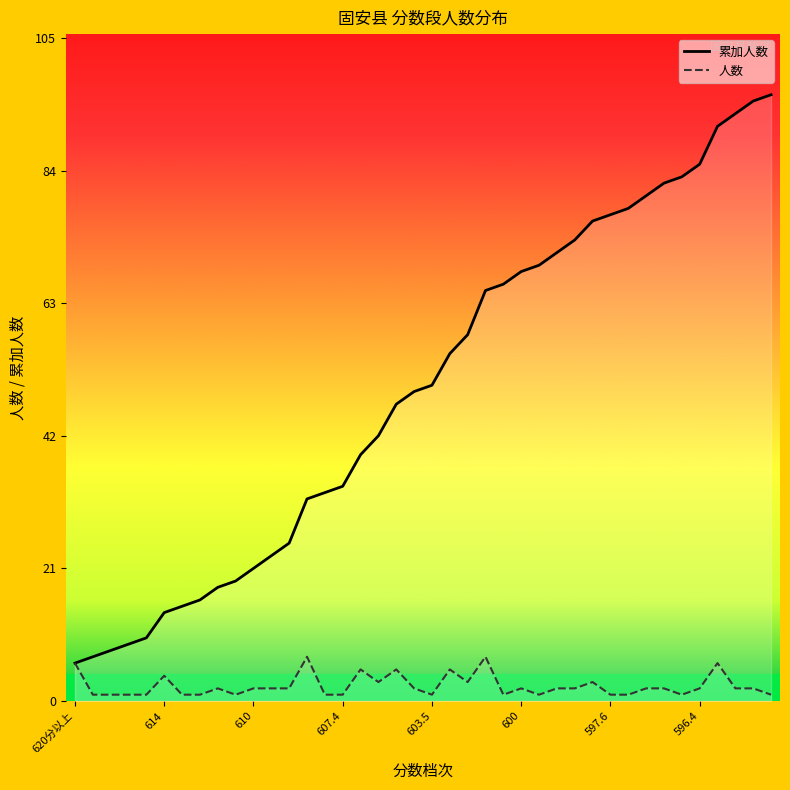

Which category has the highest value in the 人数 series?

13